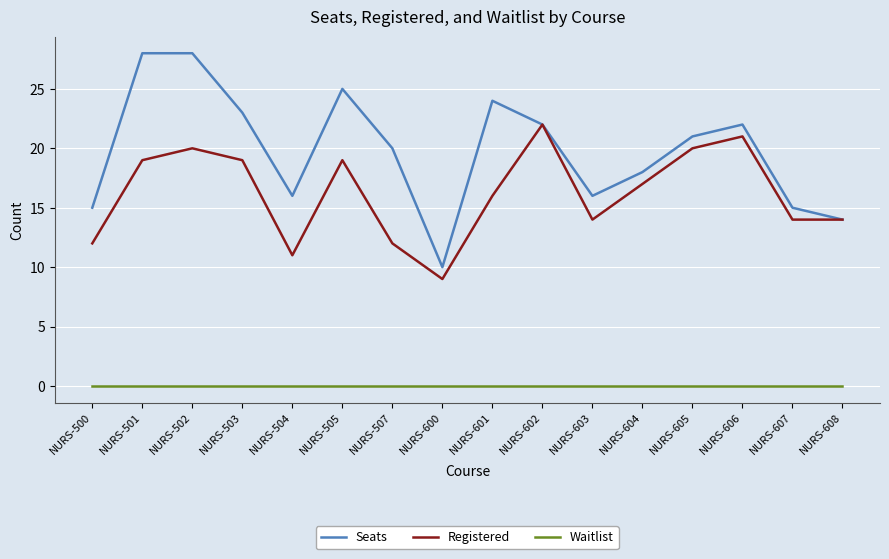

How many lines are shown in the chart?

3